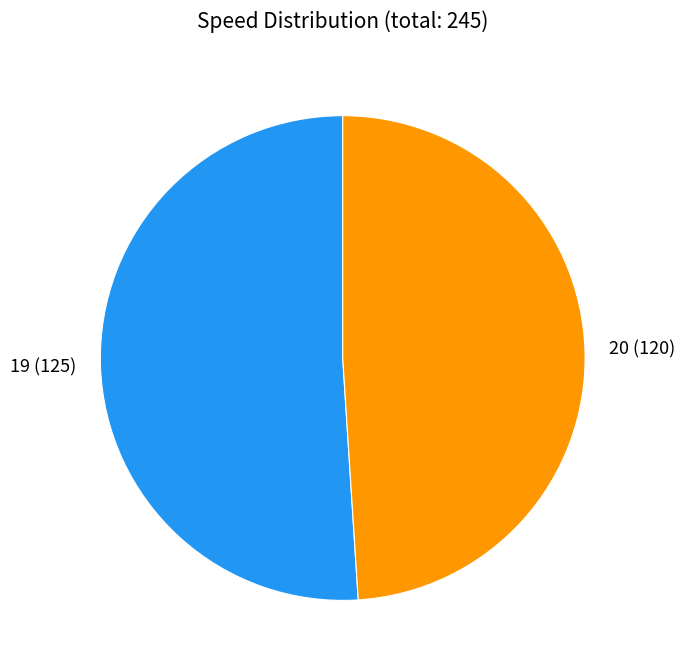

How many slices are in this pie chart?

2